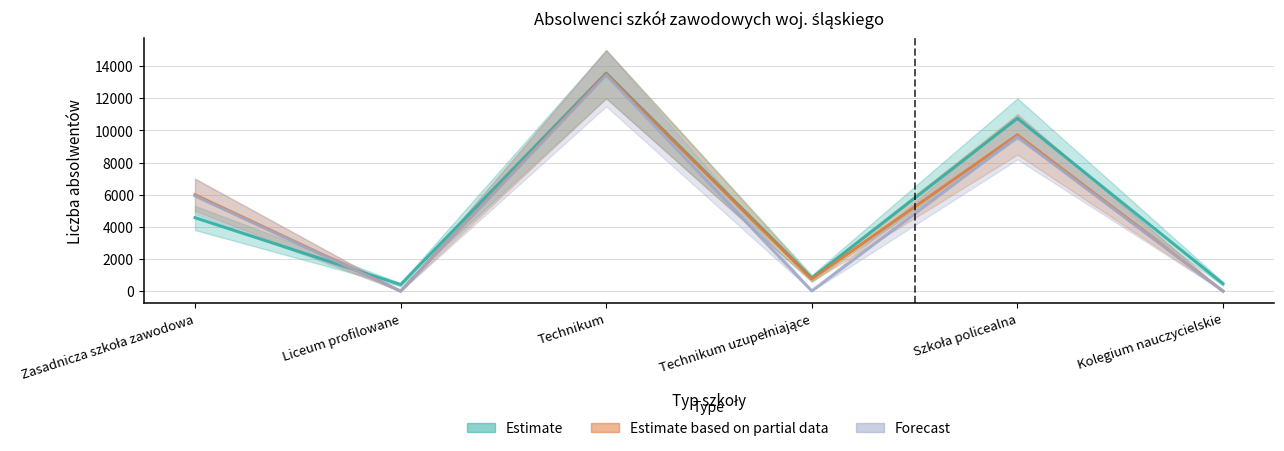

Between Technikum and Kolegium nauczycielskie, which is larger?

Technikum